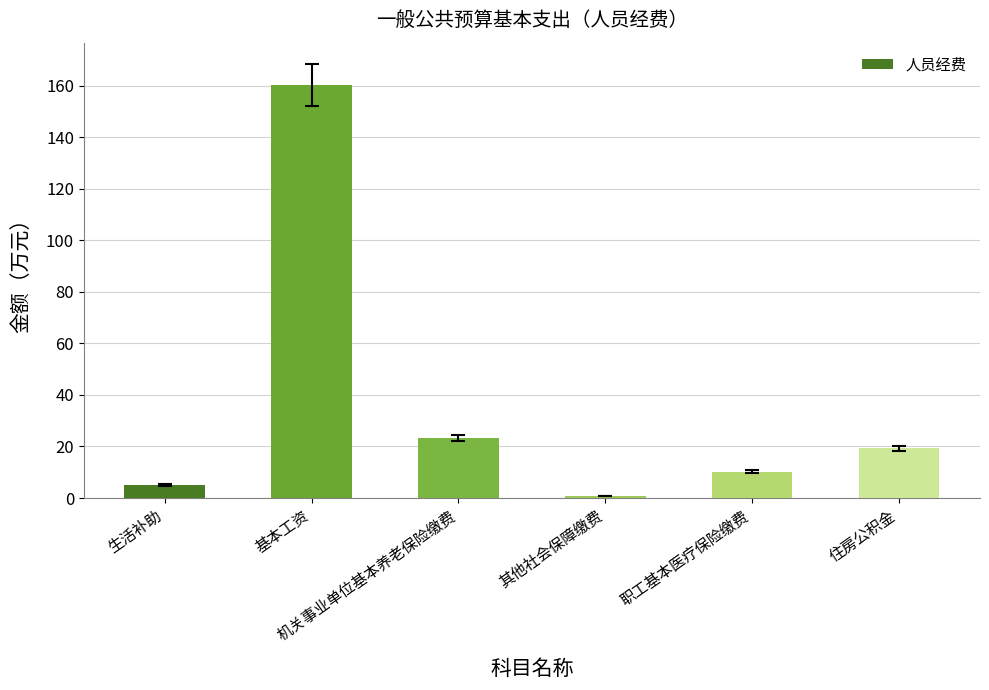

What is the value of the 6th bar from the left?

19.2